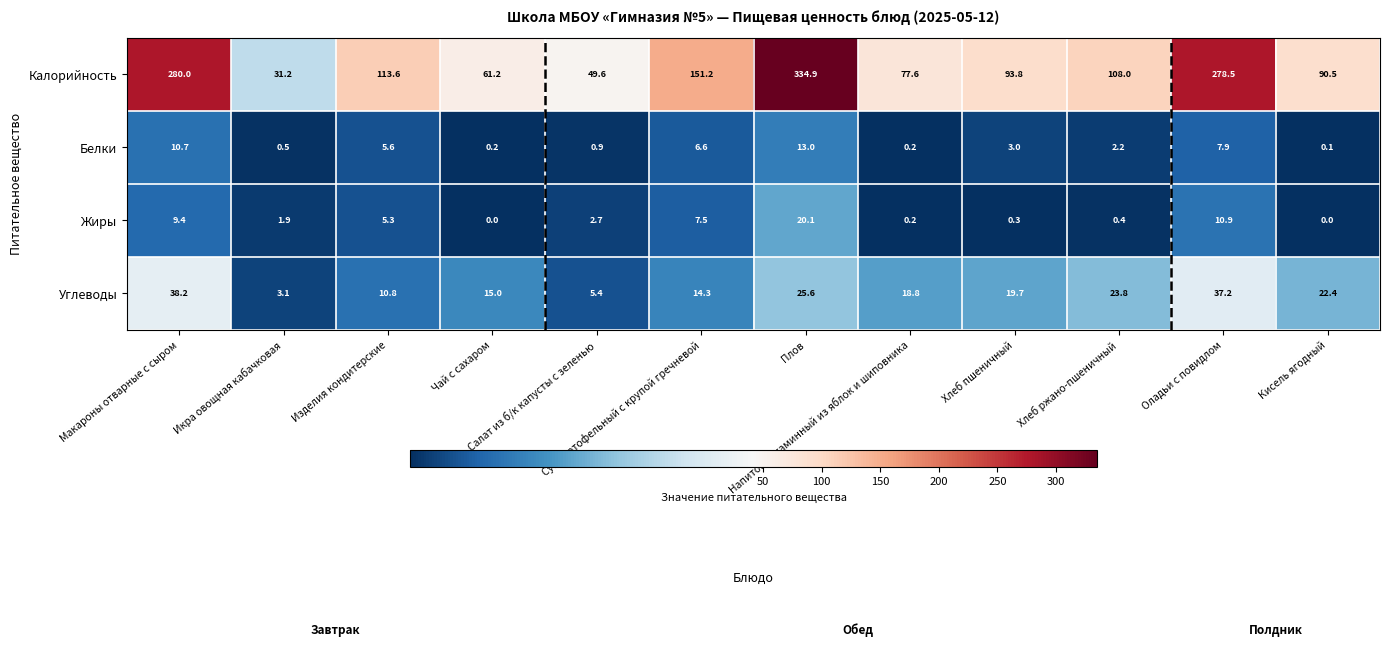

At how many categories does at least one series exceed 49?

11